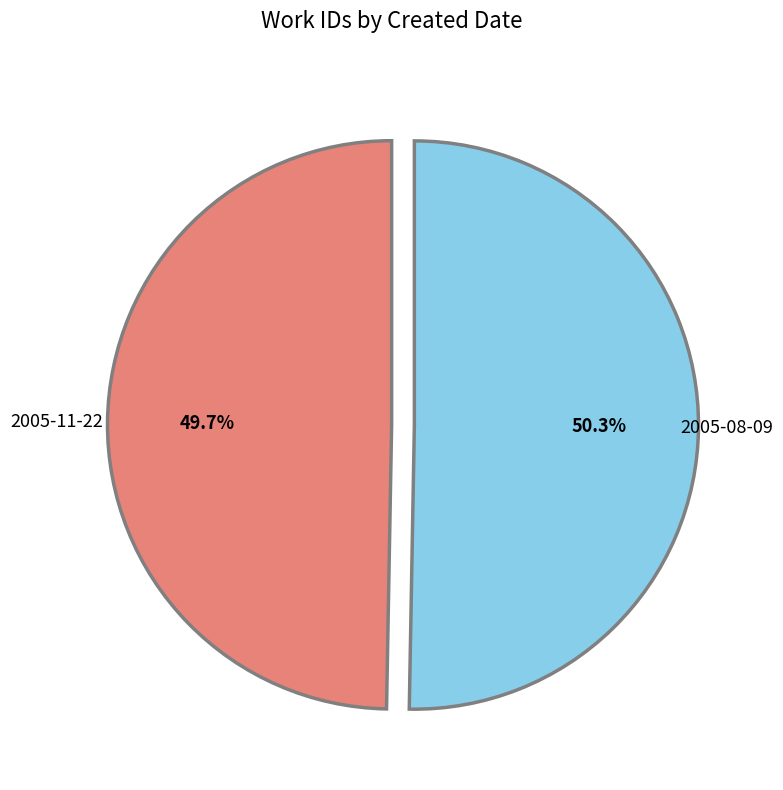

Is there a majority slice in this chart?

Yes